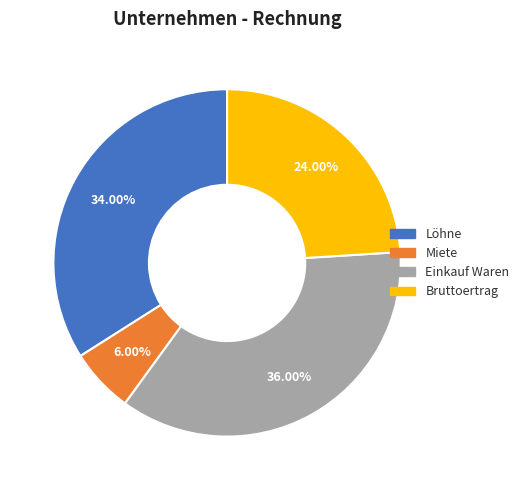

To the nearest percent, what percentage of the pie is Einkauf Waren?

36%